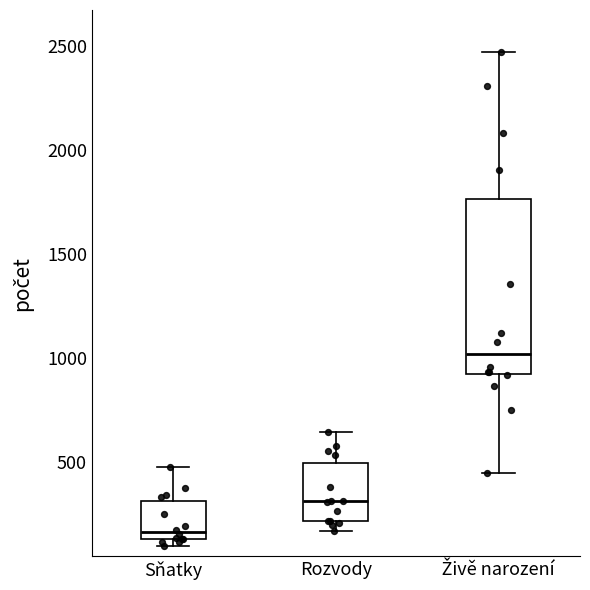

Reading left to right, transcribe this box plot: for each box, give where its median line is, the range the box spans, and where its two whiskers end, as read against the y-axis. The values are not printed on the chart, so give them approximately, as read against the axis.

Sňatky: median 150 (just above the box's lower edge), box 150 to 300, whiskers 100 to 450
Rozvody: median 300, box 200 to 500, whiskers 150 to 650
Živě narození: median 1000, box 900 to 1750, whiskers 450 to 2450